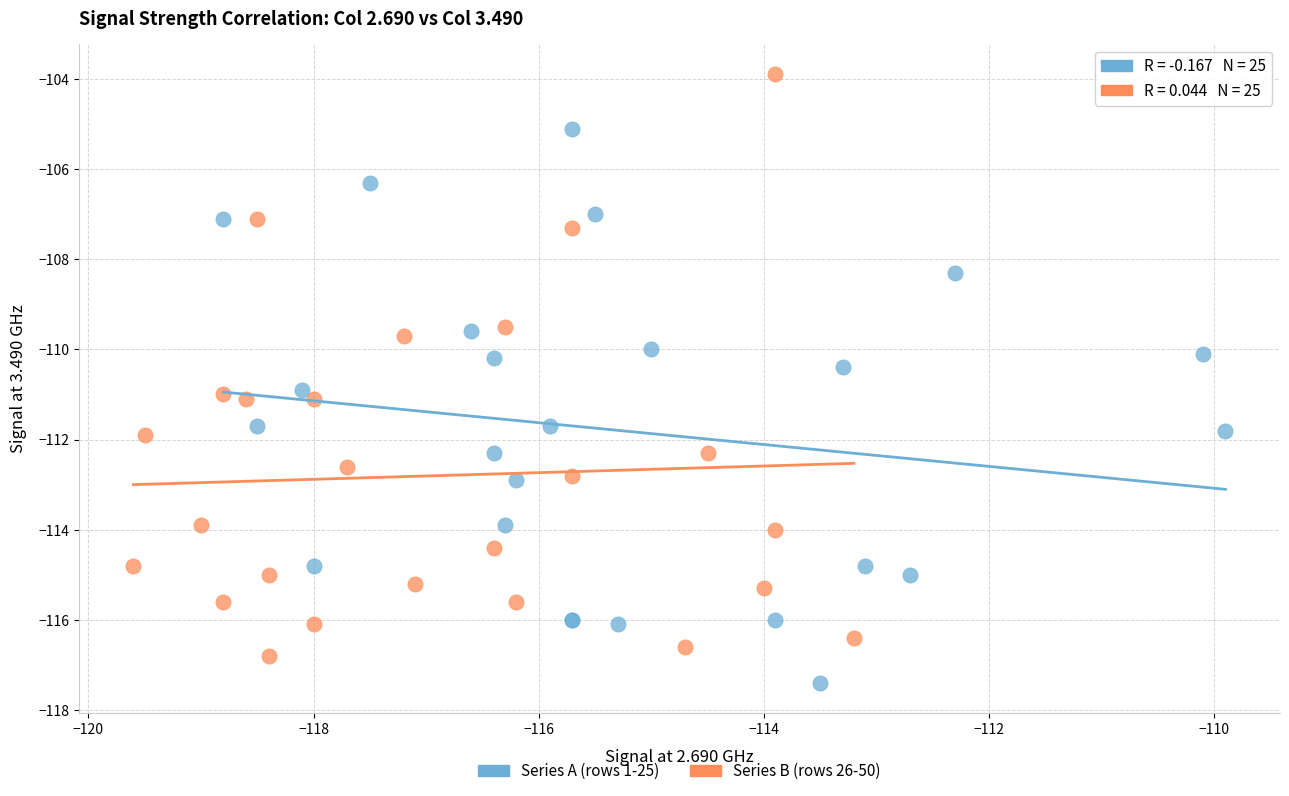

What are all the series names shown in the legend?

Series A (rows 1-25), Series B (rows 26-50)